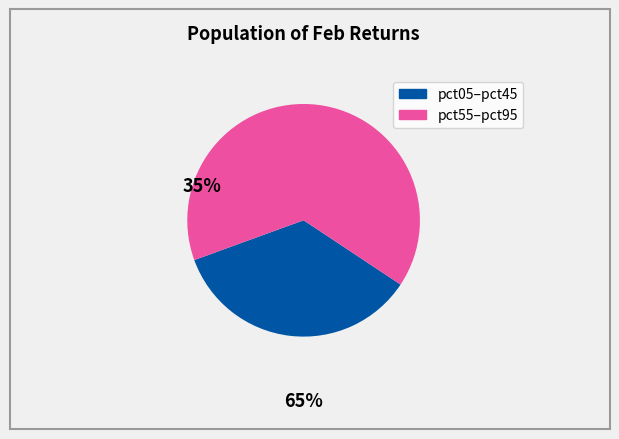

Is there a majority slice in this chart?

Yes